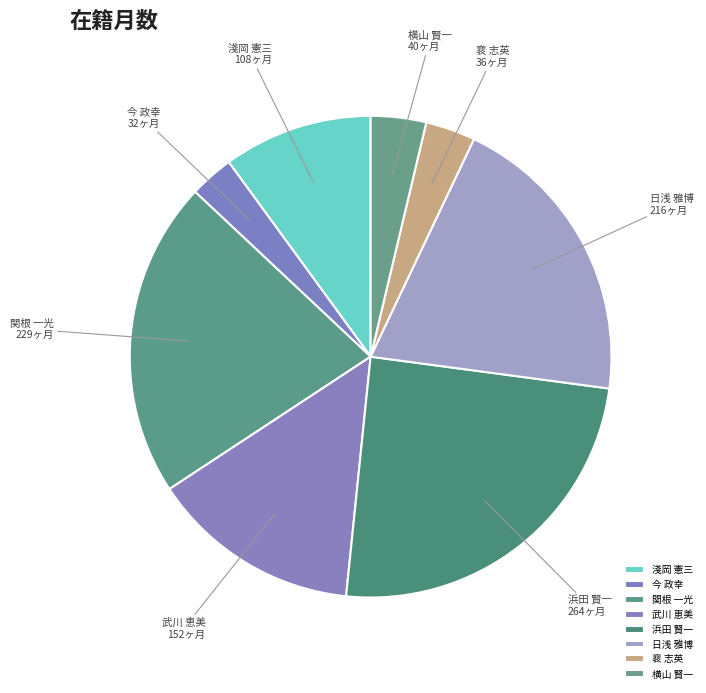

What is the largest slice in the pie chart?

浜田 賢一